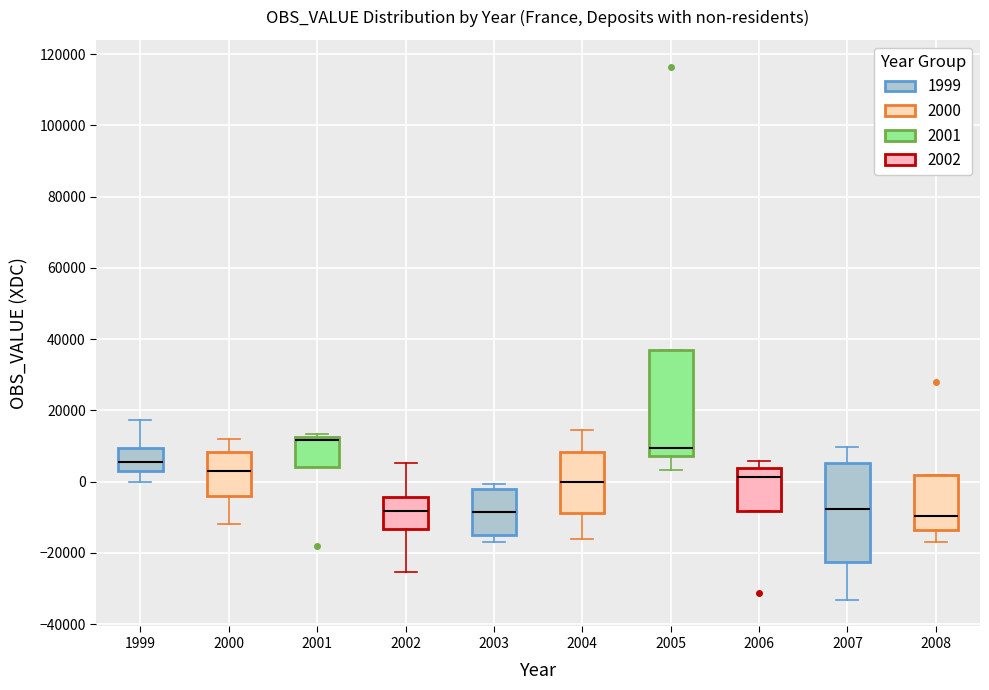

Where does the median line of the box at x = 2003 sit on the y-axis? The values are not printed on the chart, so give them approximately, as read against the axis.

-8000